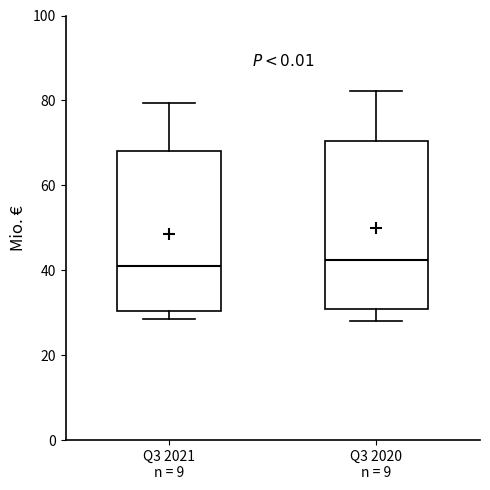

Reading left to right, transcribe this box plot: for each box, give where its median line is, the range the box spans, and where its two whiskers end, as read against the y-axis. The values are not printed on the chart, so give them approximately, as read against the axis.

Q3 2021 n = 9: median 42, box 30 to 68, whiskers 28 to 80
Q3 2020 n = 9: median 42, box 30 to 70, whiskers 28 to 82